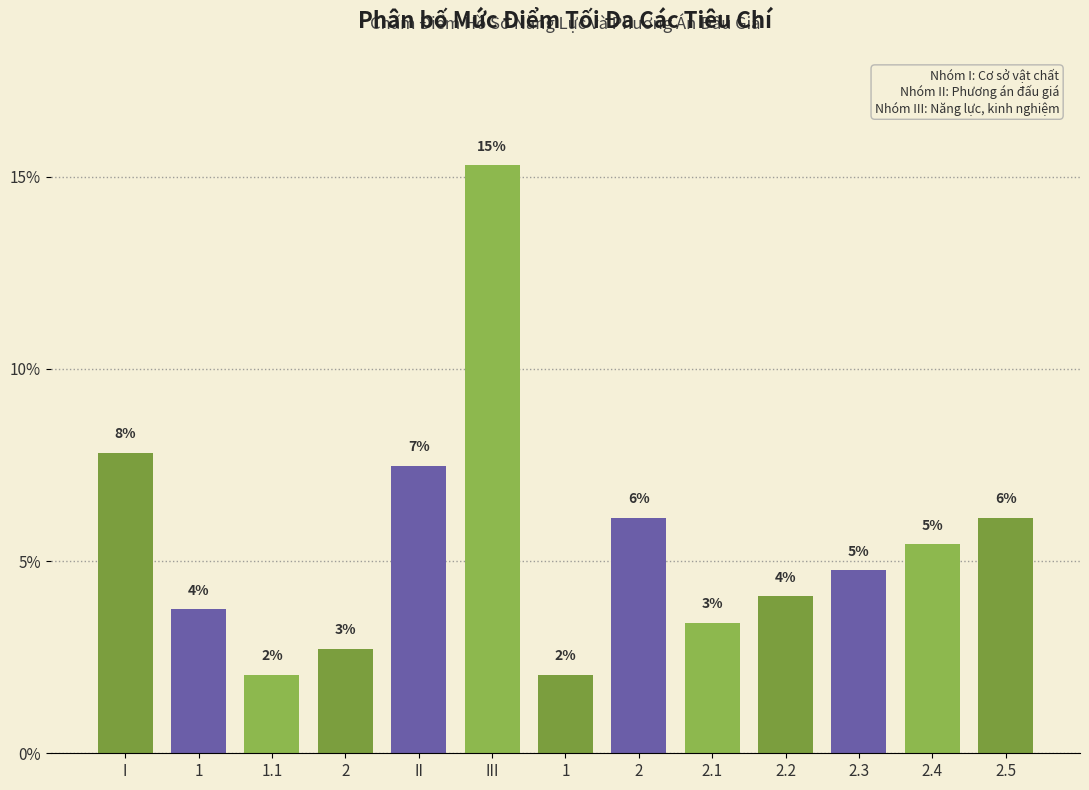

Are the bars horizontal?

No